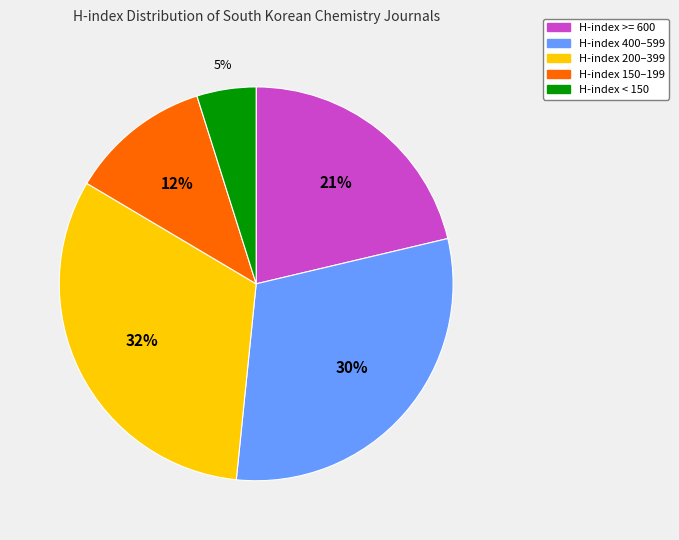

To the nearest percent, what percentage of the pie is H-index 150–199?

12%